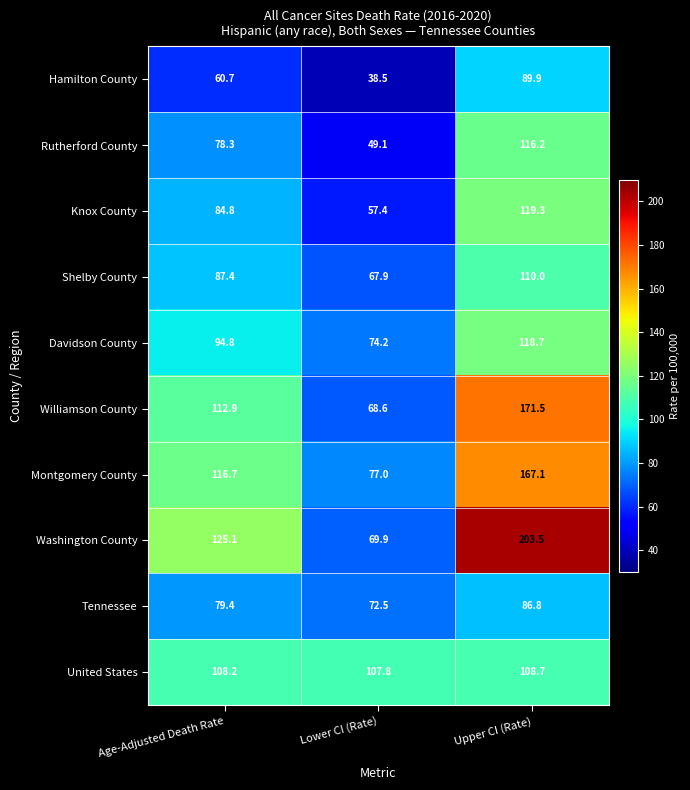

Rank the series at Lower CI (Rate) from lowest to highest value.

Hamilton County, Rutherford County, Knox County, Shelby County, Williamson County, Washington County, Tennessee, Davidson County, Montgomery County, United States